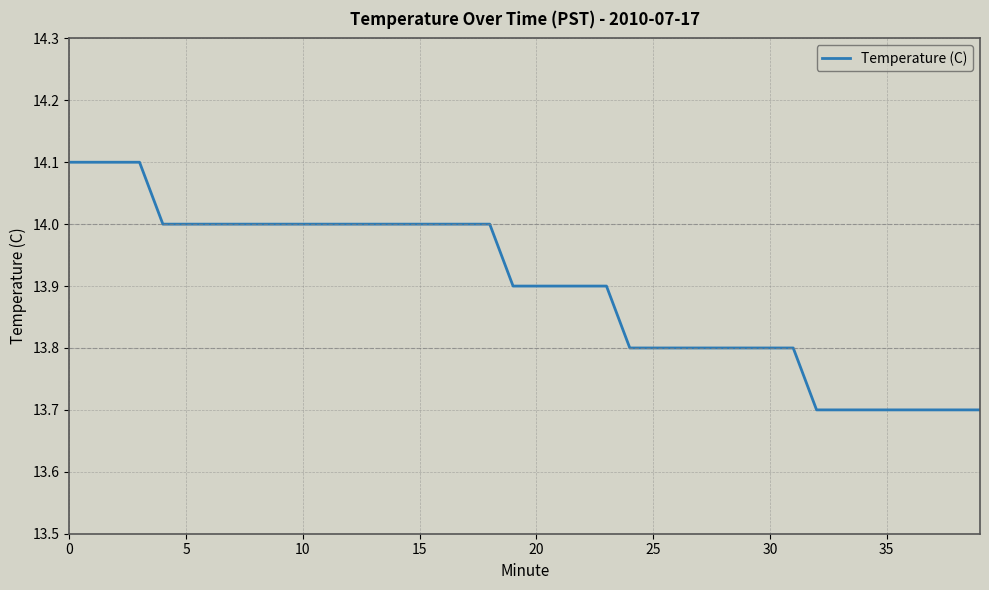

What is the difference between the maximum and minimum values?

0.4